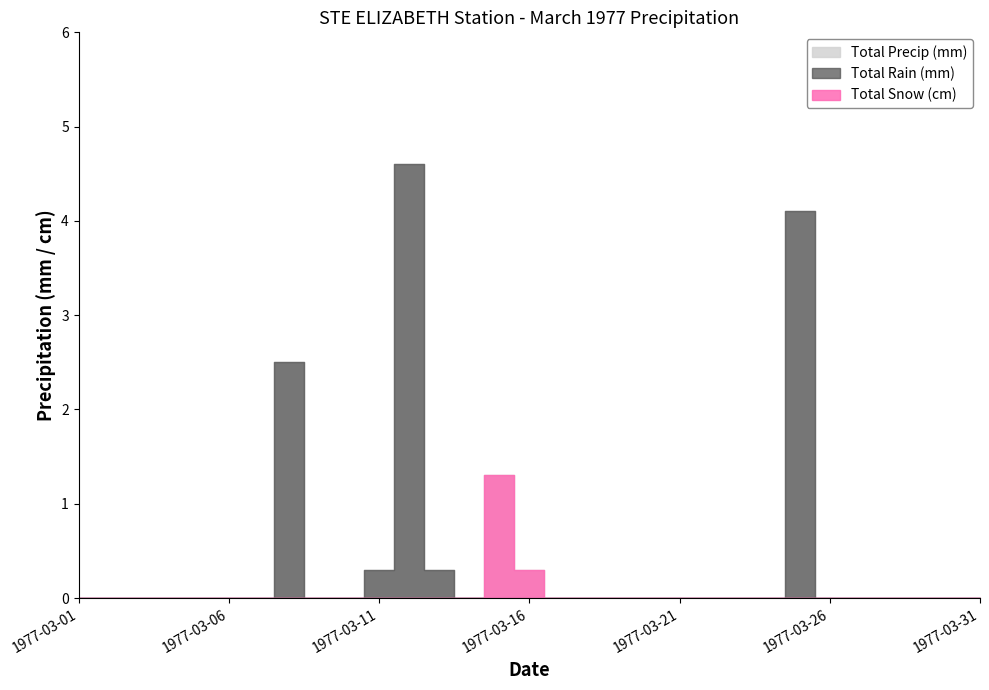

What are all the series names shown in the legend?

Total Rain (mm), Total Snow (cm), Total Precip (mm)